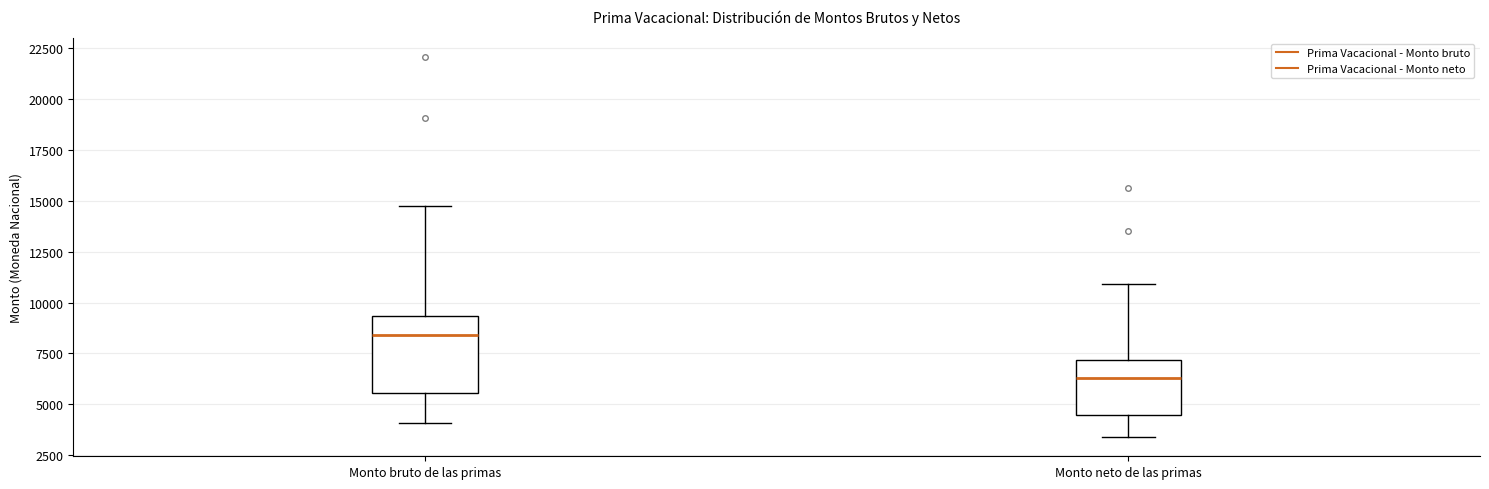

Reading left to right, transcribe this box plot: for each box, give where its median line is, the range the box spans, and where its two whiskers end, as read against the y-axis. The values are not printed on the chart, so give them approximately, as read against the axis.

Monto bruto de las primas: median 8500, box 5500 to 9500, whiskers 4000 to 14500
Monto neto de las primas: median 6500, box 4500 to 7000, whiskers 3500 to 11000